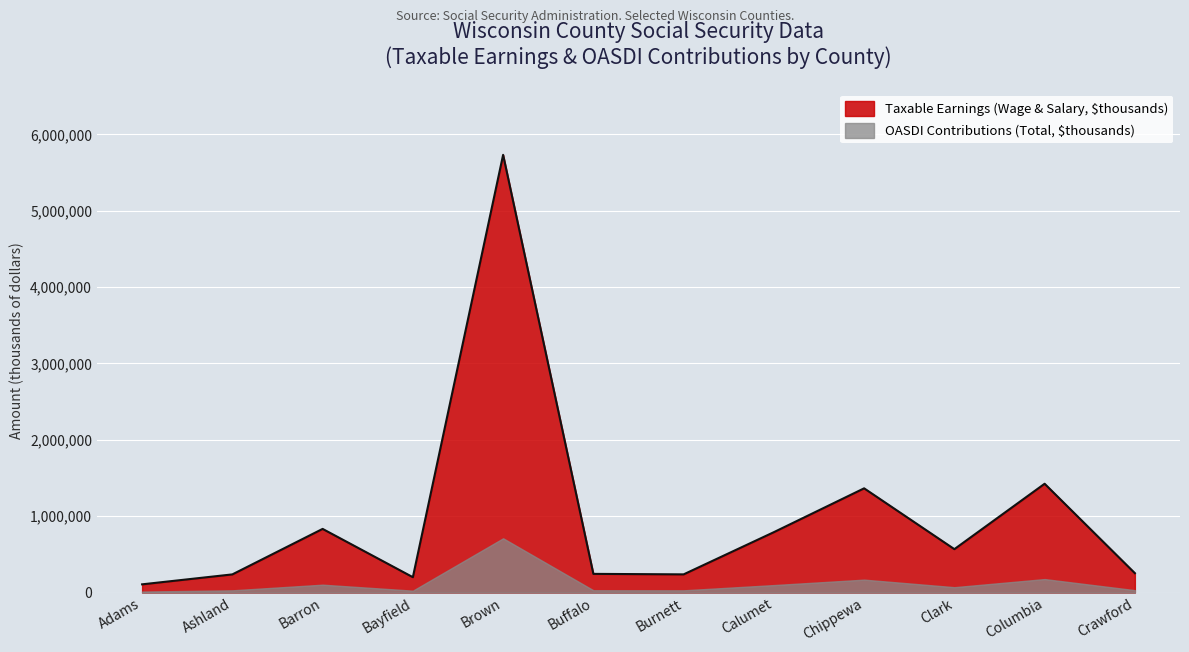

What is the sum of the values at Chippewa and Clark?

1933778